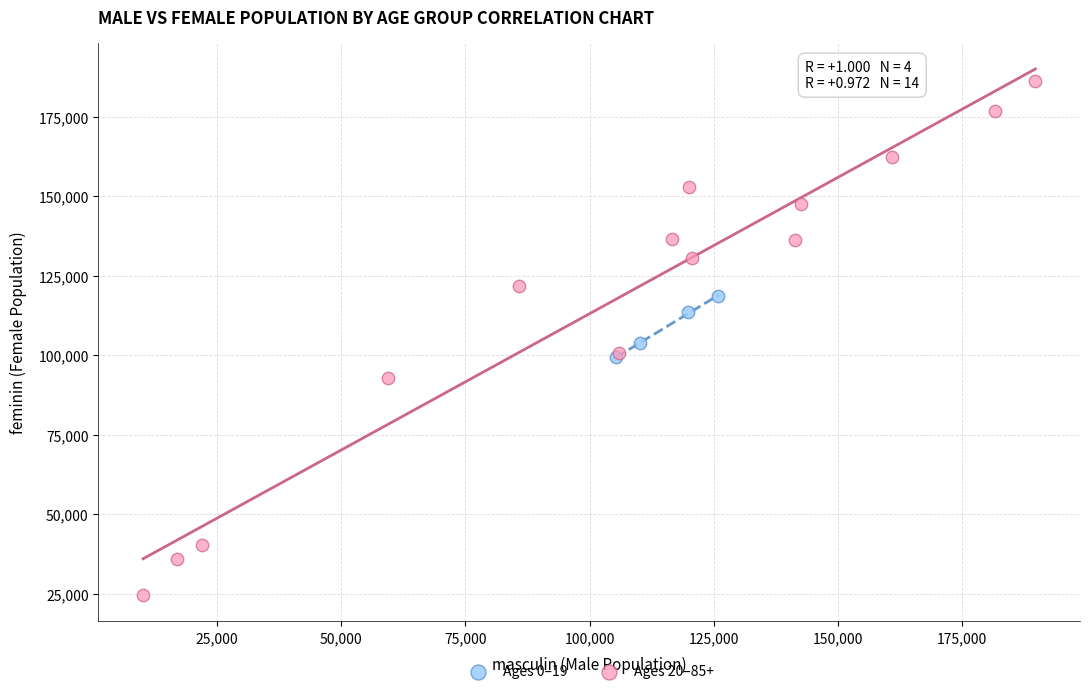

Which series has the widest spread of Y values?

Ages 20–85+